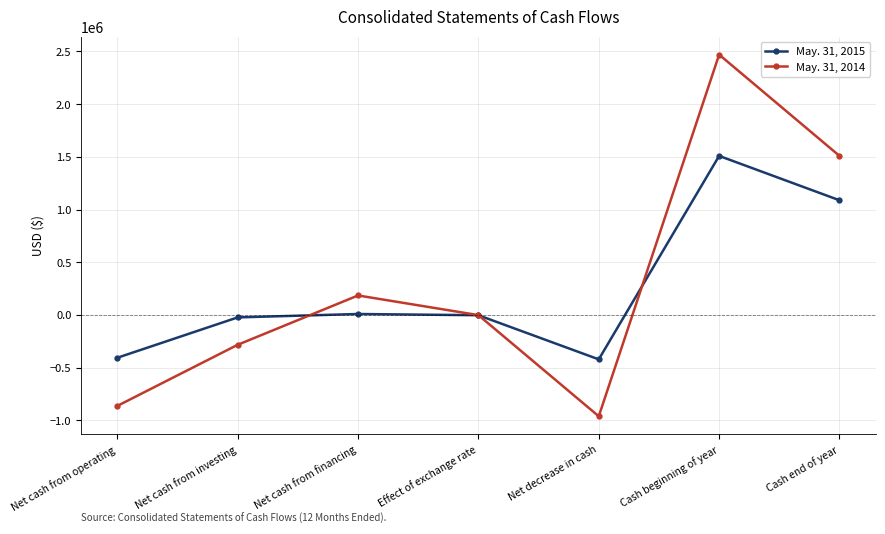

How many data points in May. 31, 2015 are above -2115?

3